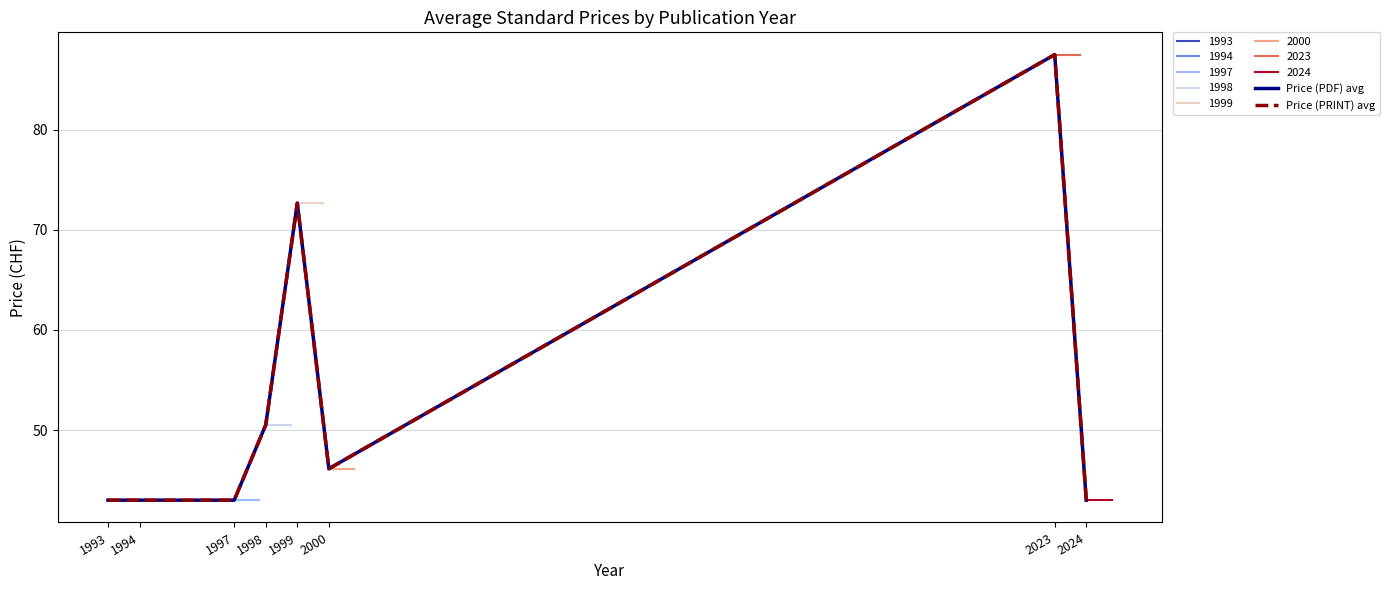

The Price (PDF) avg series shows 89.7 at 1998. True or false?

False